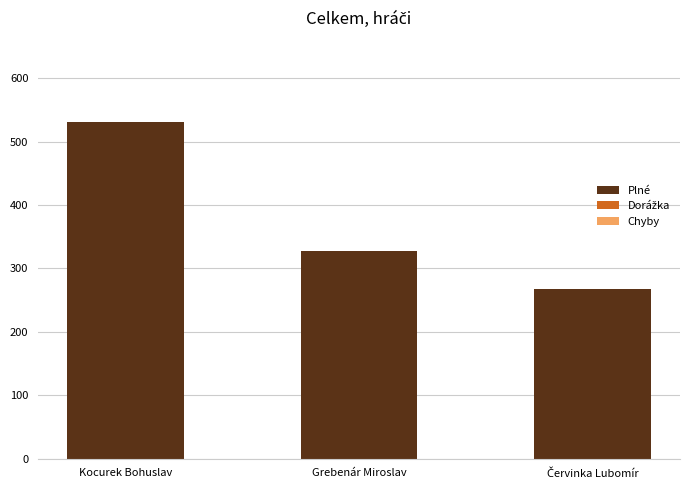

How many bars are there in total?

3